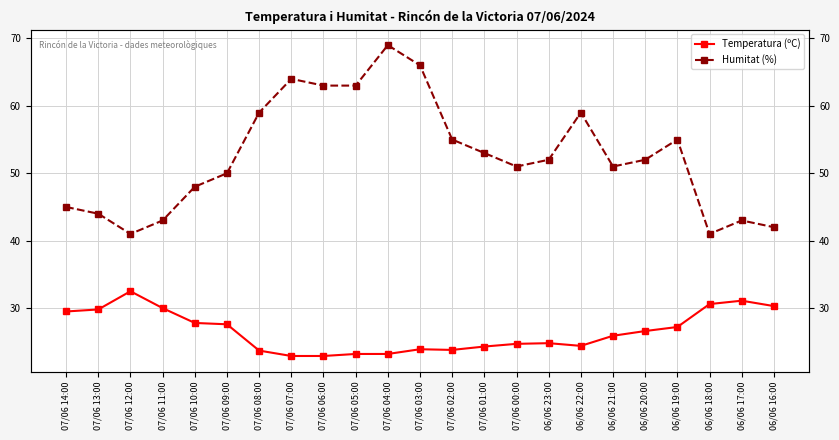

What is the label of the 12th point from the right?

07/06 03:00